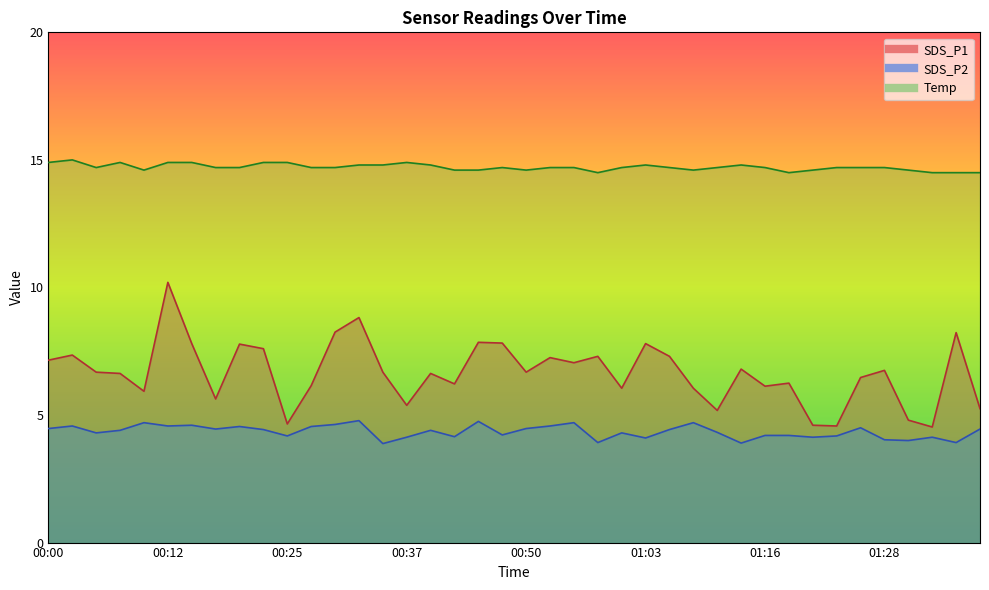

At which category does the chart reach its peak across all series?

00:02